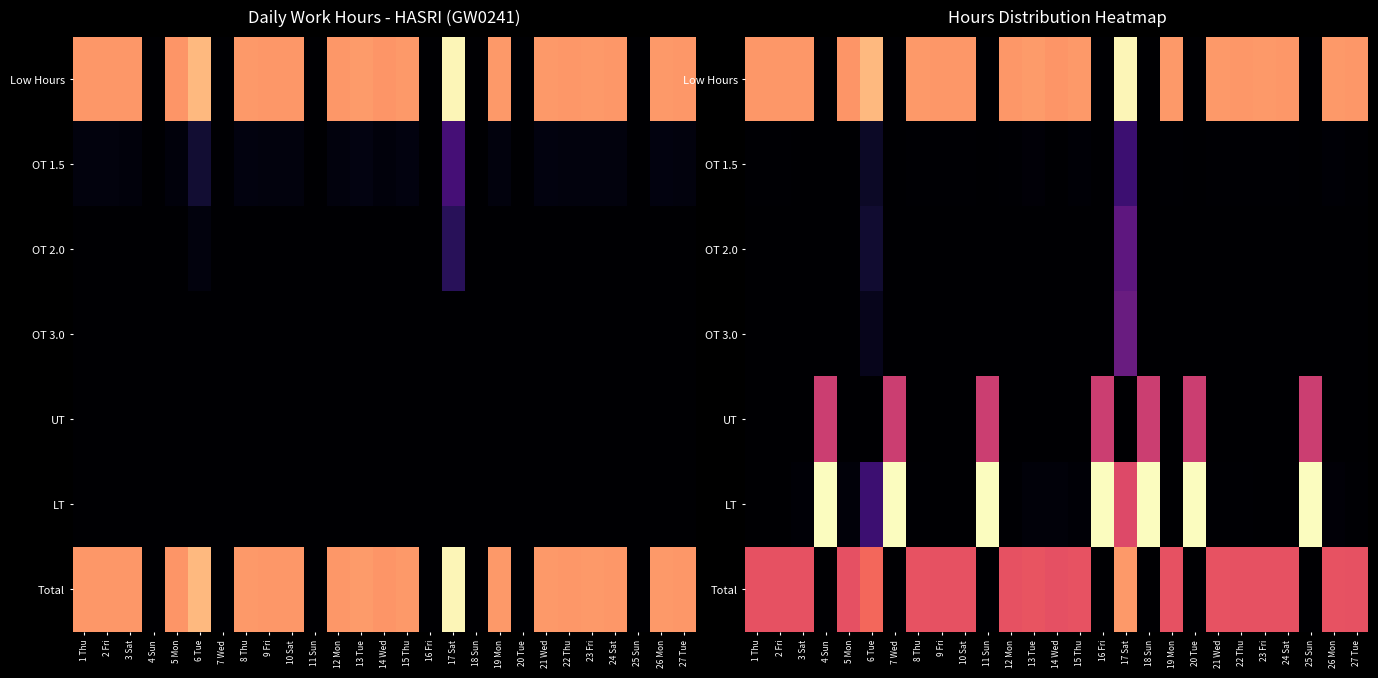

At which label is Total closest to 5?

5 Mon